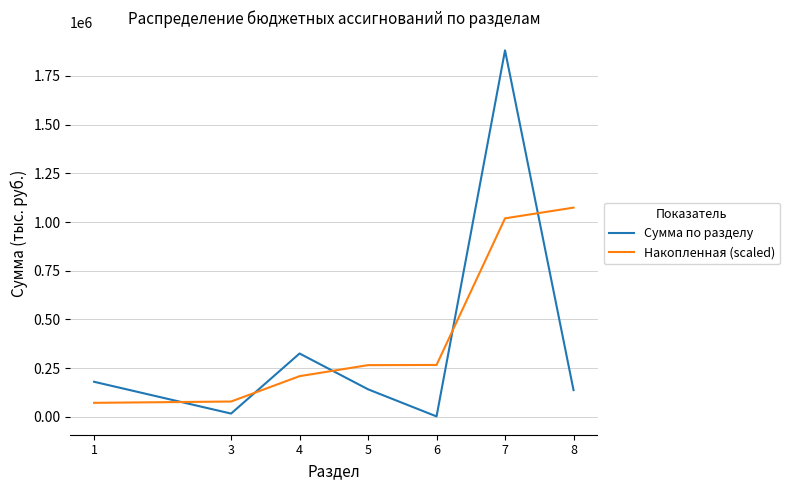

At which category is the sum across all series the highest?

7